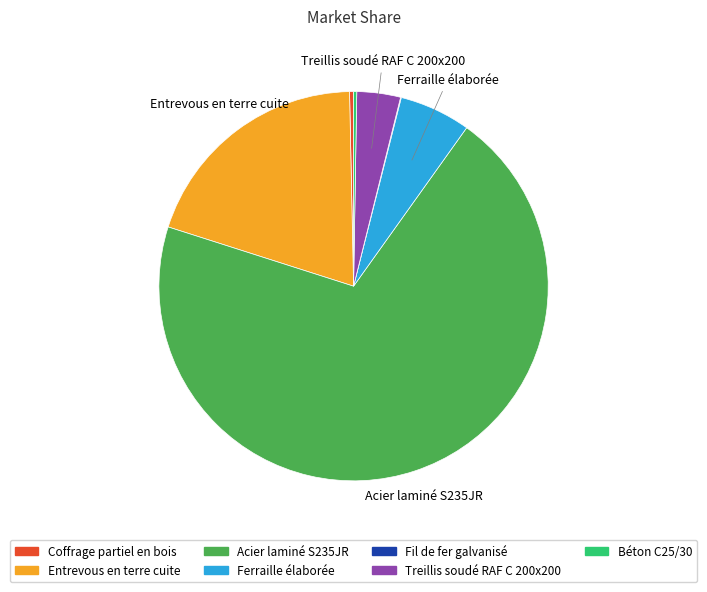

Between Acier laminé S235JR and Coffrage partiel en bois, which is larger?

Acier laminé S235JR